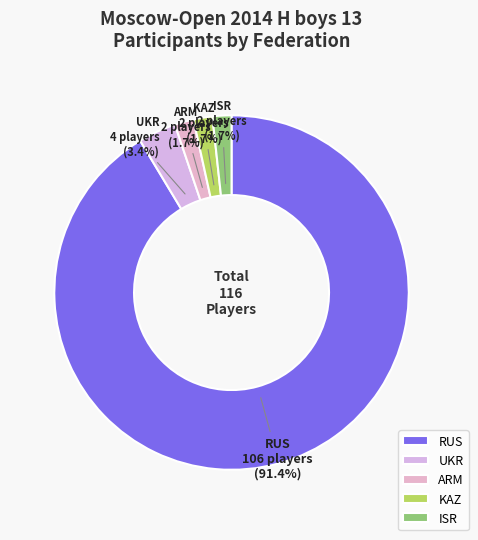

Does RUS account for over 50% of the chart?

Yes